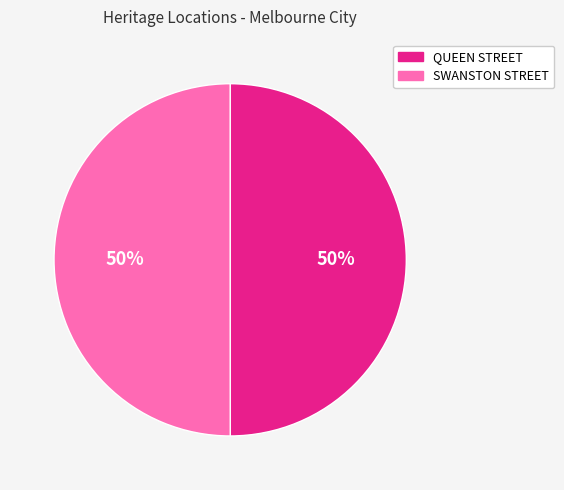

The QUEEN STREET slice represents 63% of the pie. True or false?

False